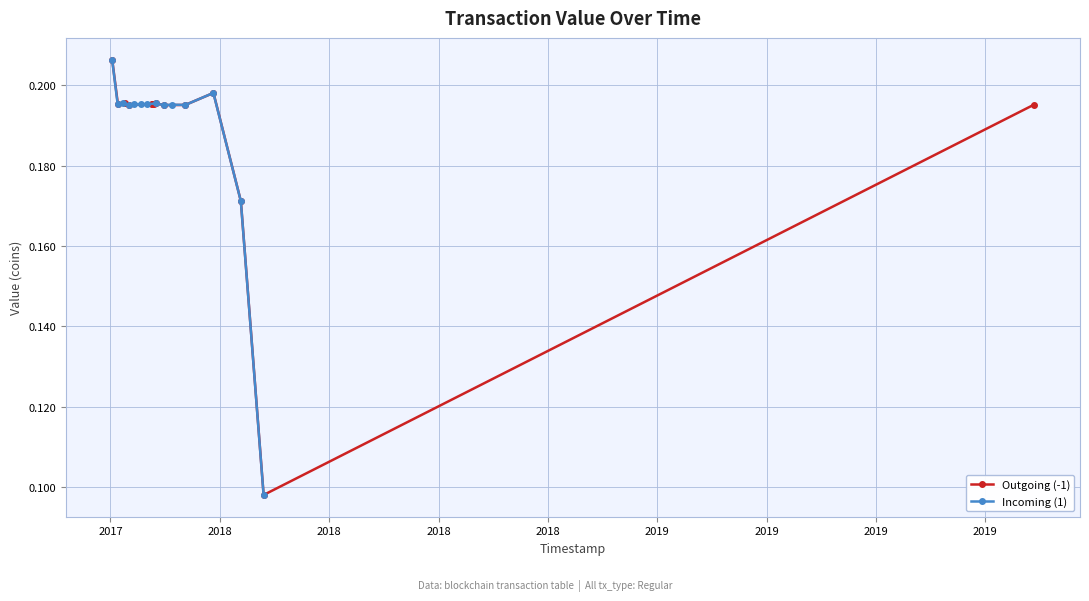

Count the Outgoing (-1) values in the range 0 to 1.

14